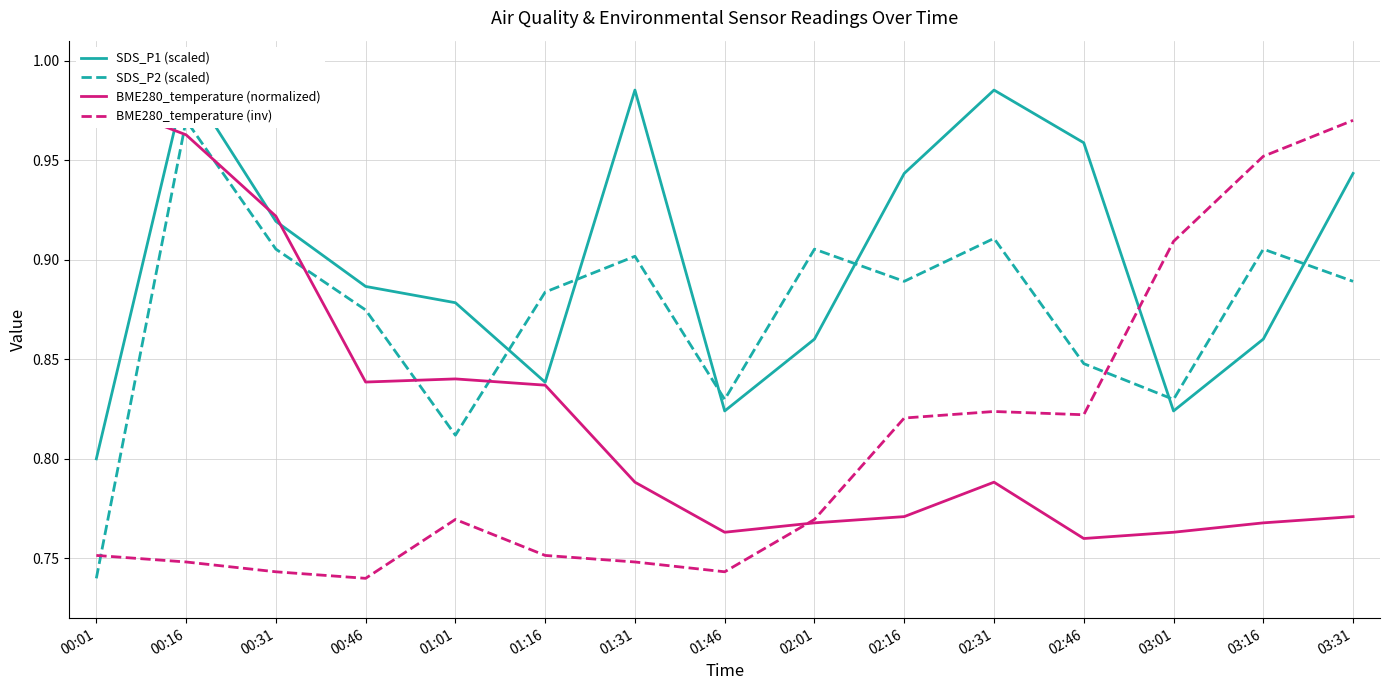

At which category is the sum across all series the highest?

00:16